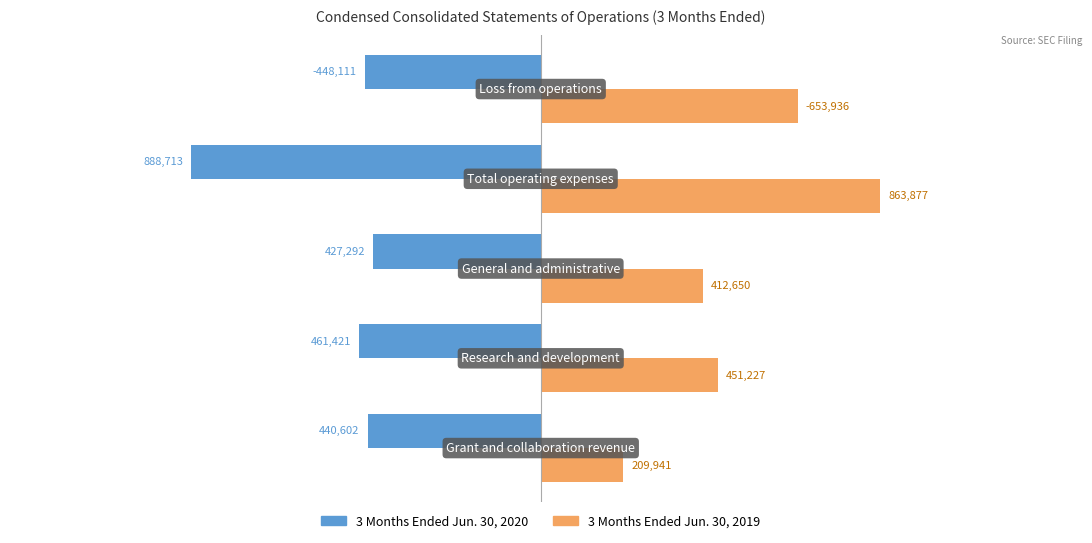

What is the sum of all 3 Months Ended Jun. 30, 2020 values?

-2666139